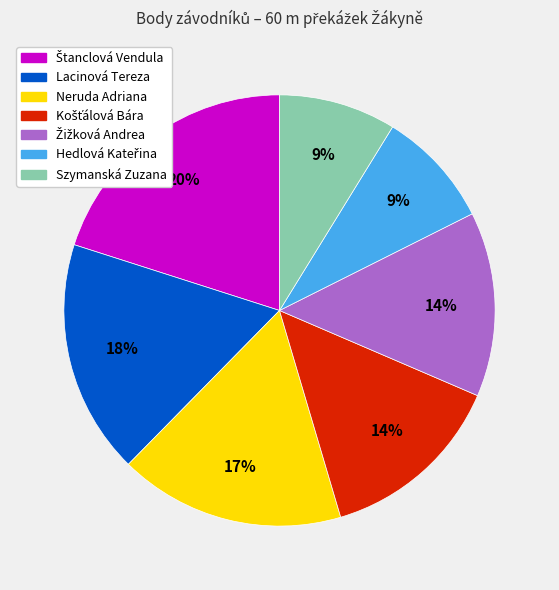

Is it true that Lacinová Tereza is 18% of the pie?

True